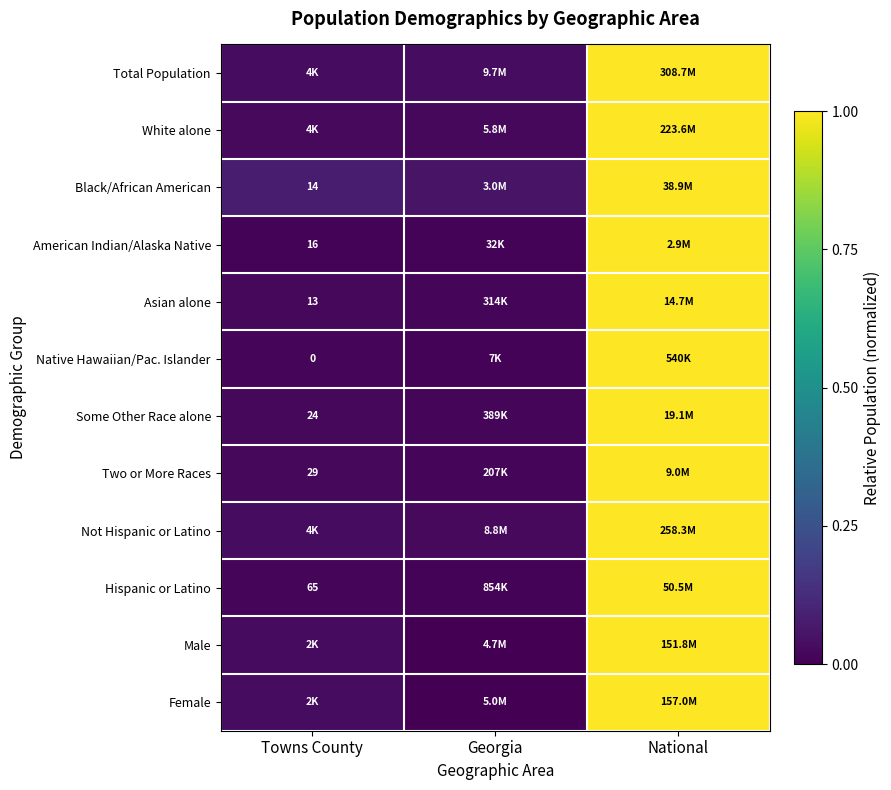

Is the value of Female at National greater than the value of Black/African American at Towns County?

Yes